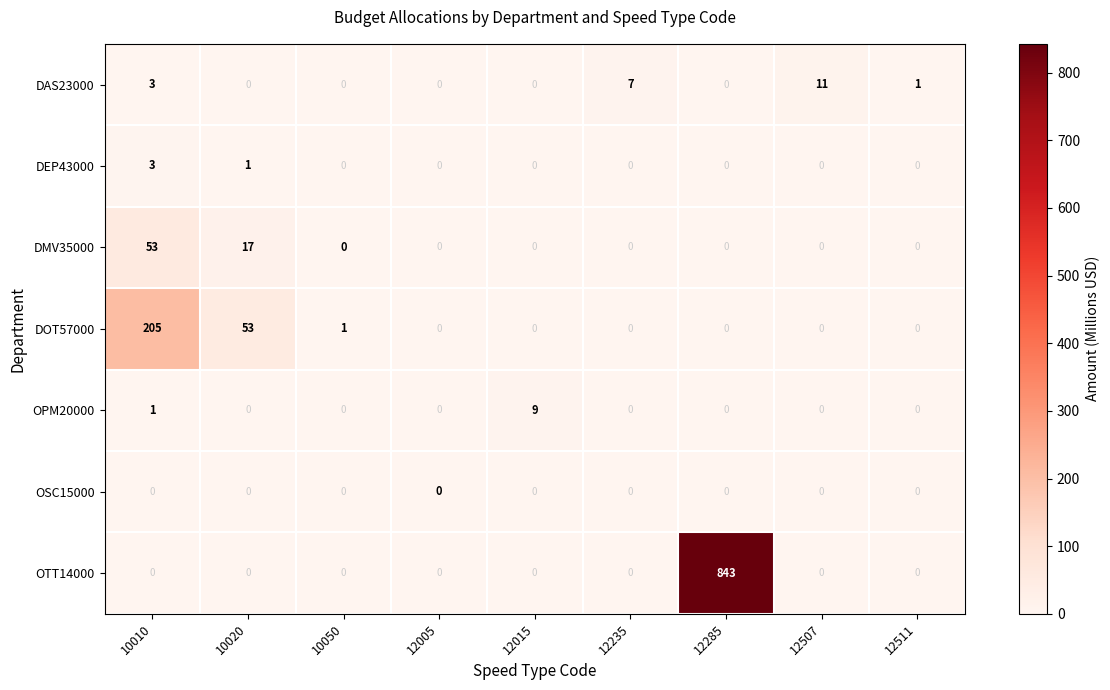

What is the total value across all series at 10010?

265